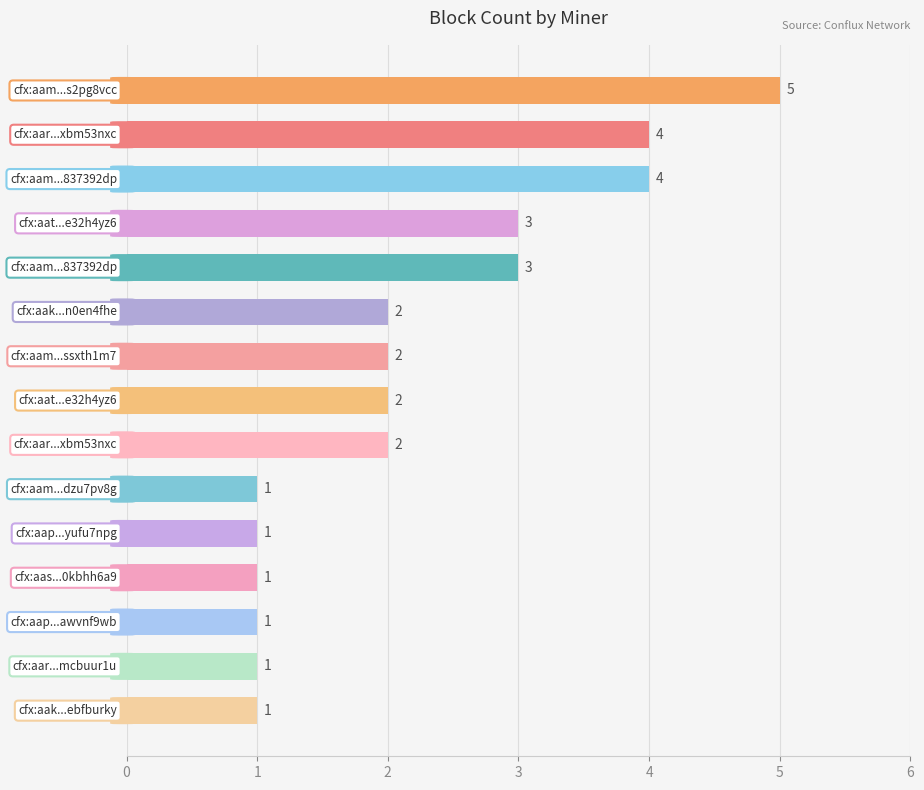

What is the maximum value shown in the chart?

5